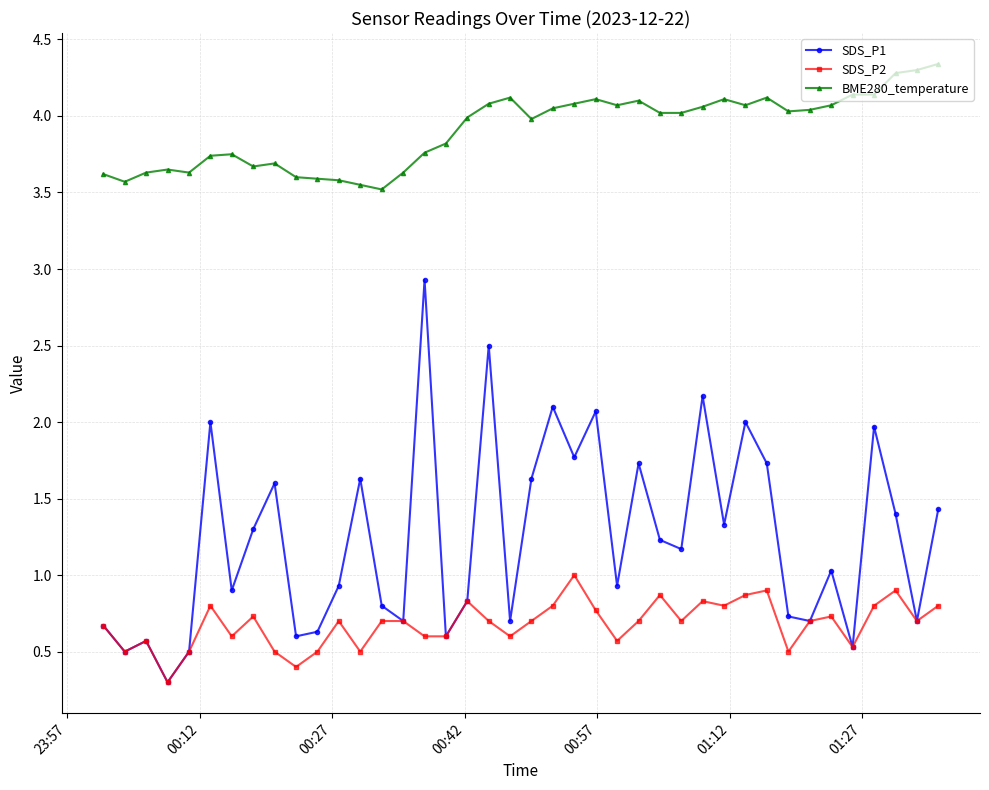

Count the SDS_P2 values in the range 0 to 1.

40